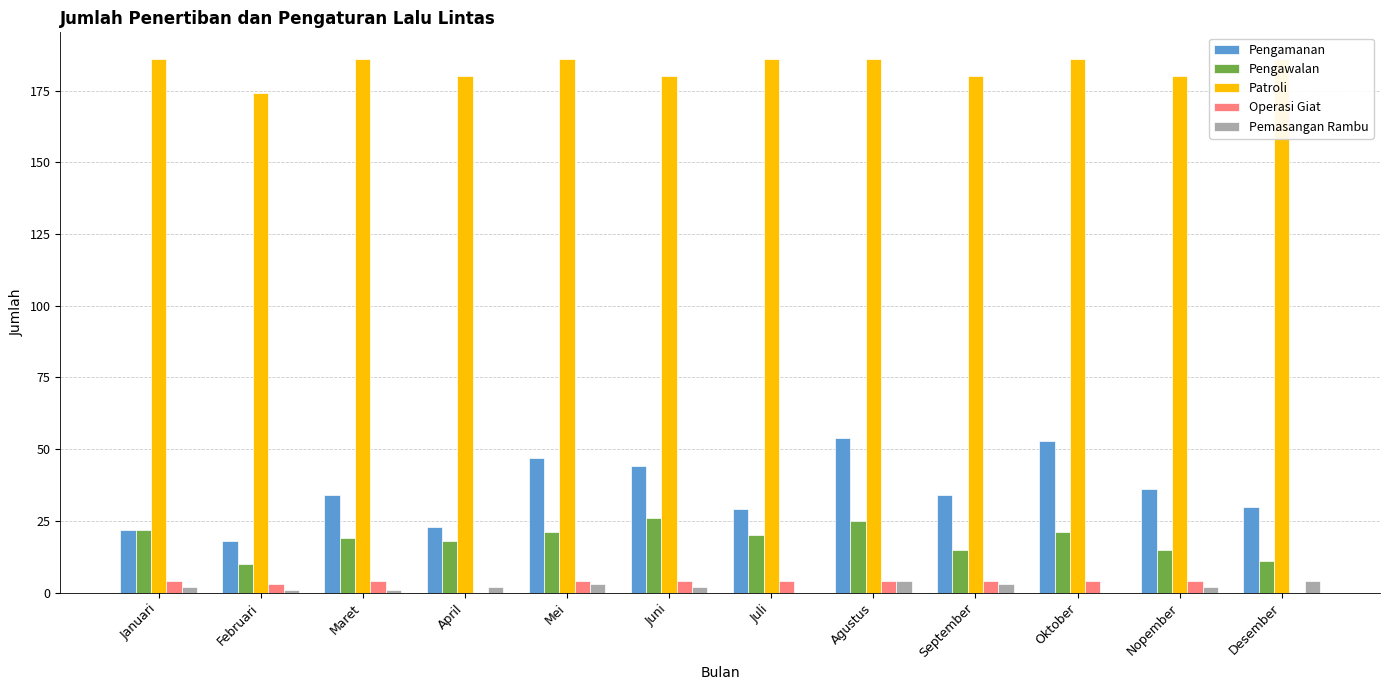

What is the value of the Operasi Giat bar at the 10th from the left?

4